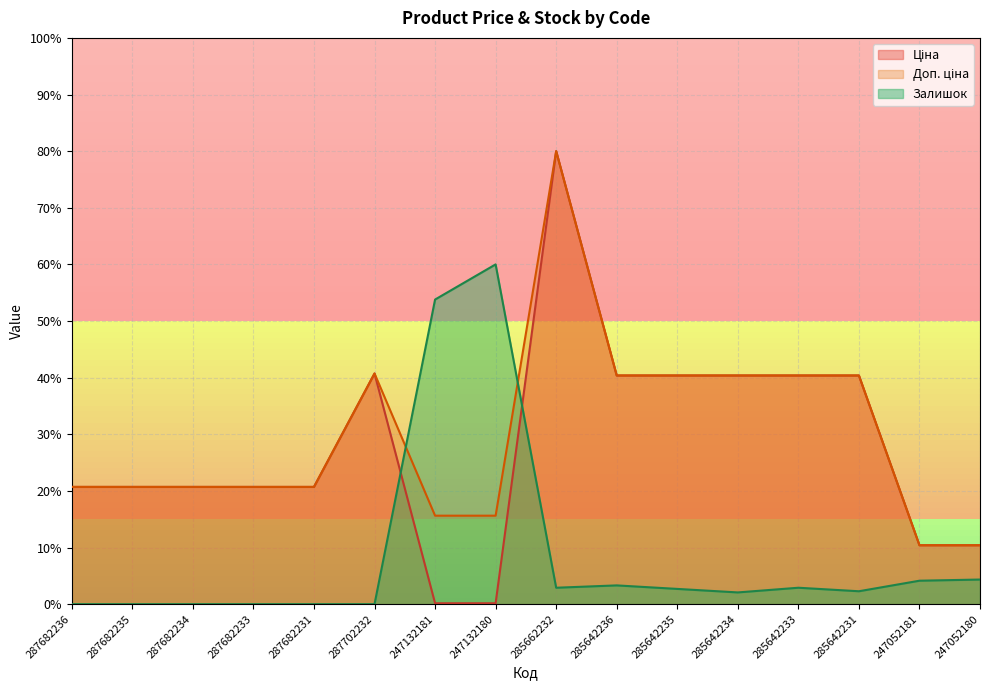

How many categories are shown in the chart?

16